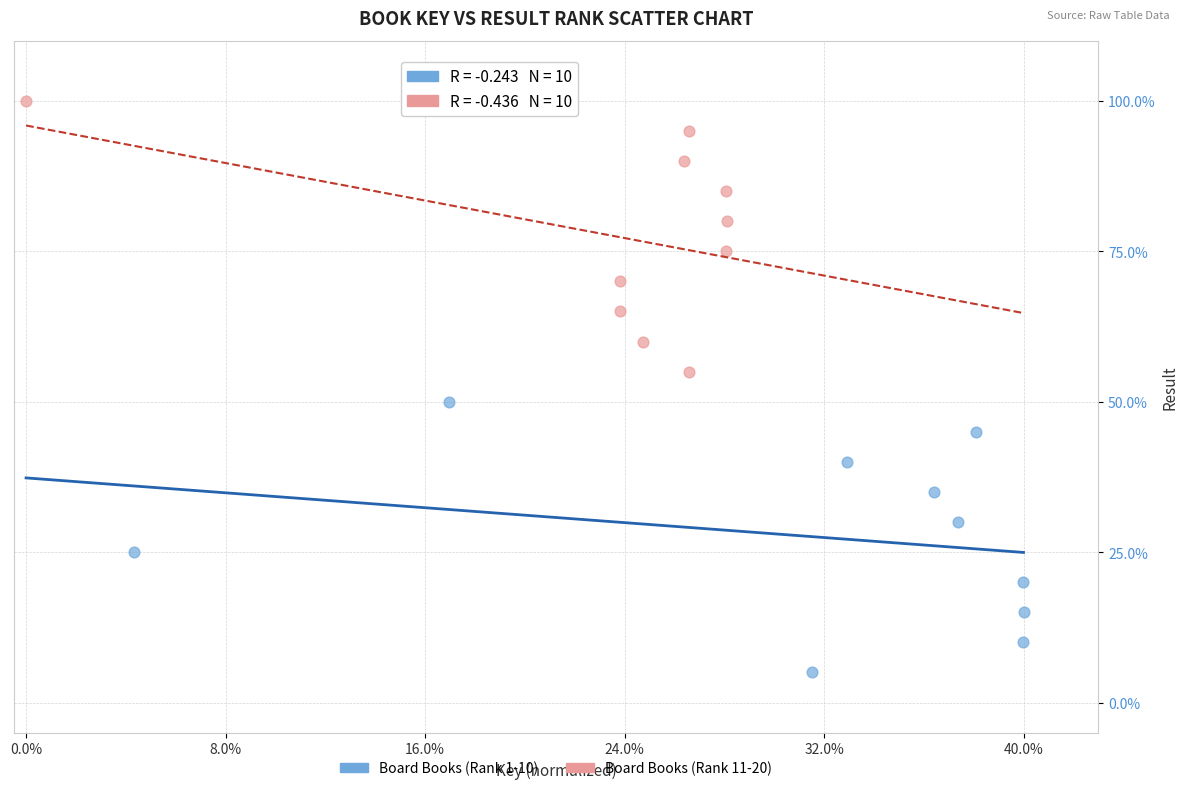

Which series reaches the maximum Y coordinate?

Board Books (Rank 11-20)